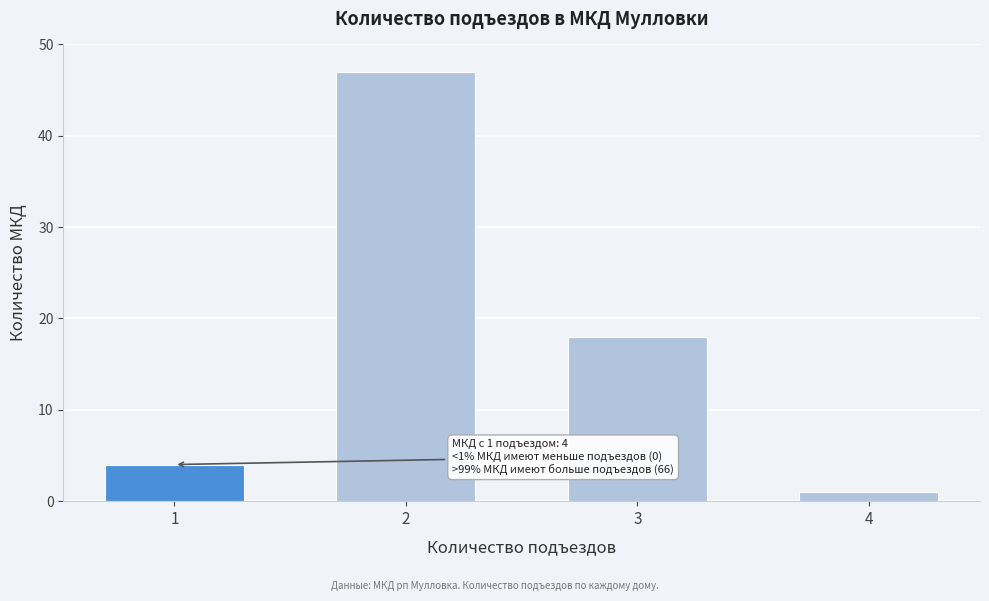

Reading left to right, extract all data points from this chart.

4	47	18	1